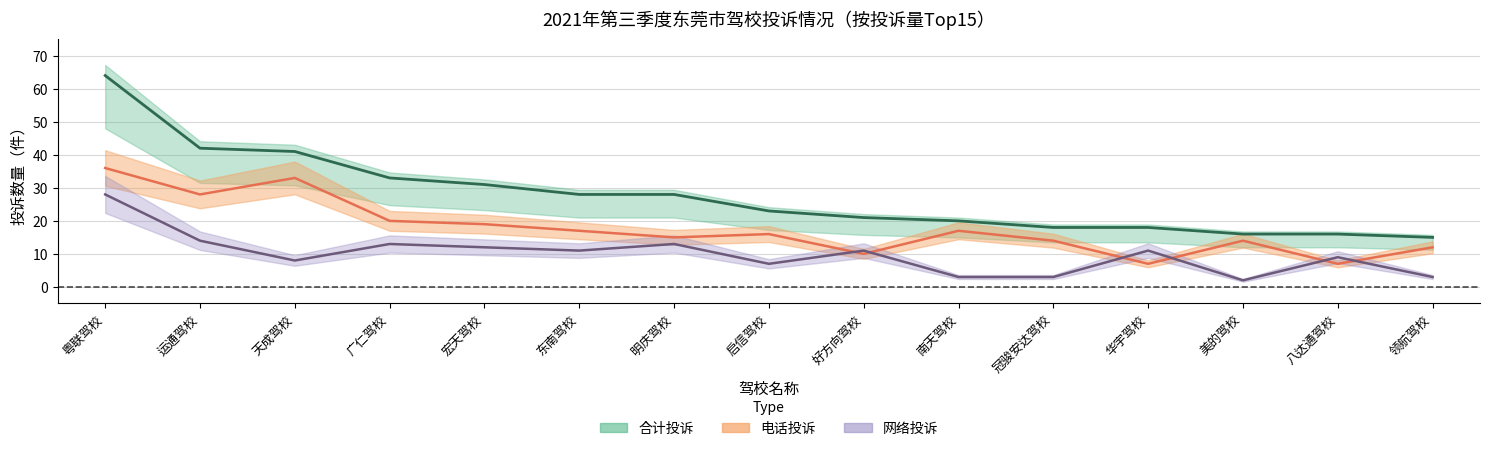

How many data points in 电话投诉 are less than 16?

7